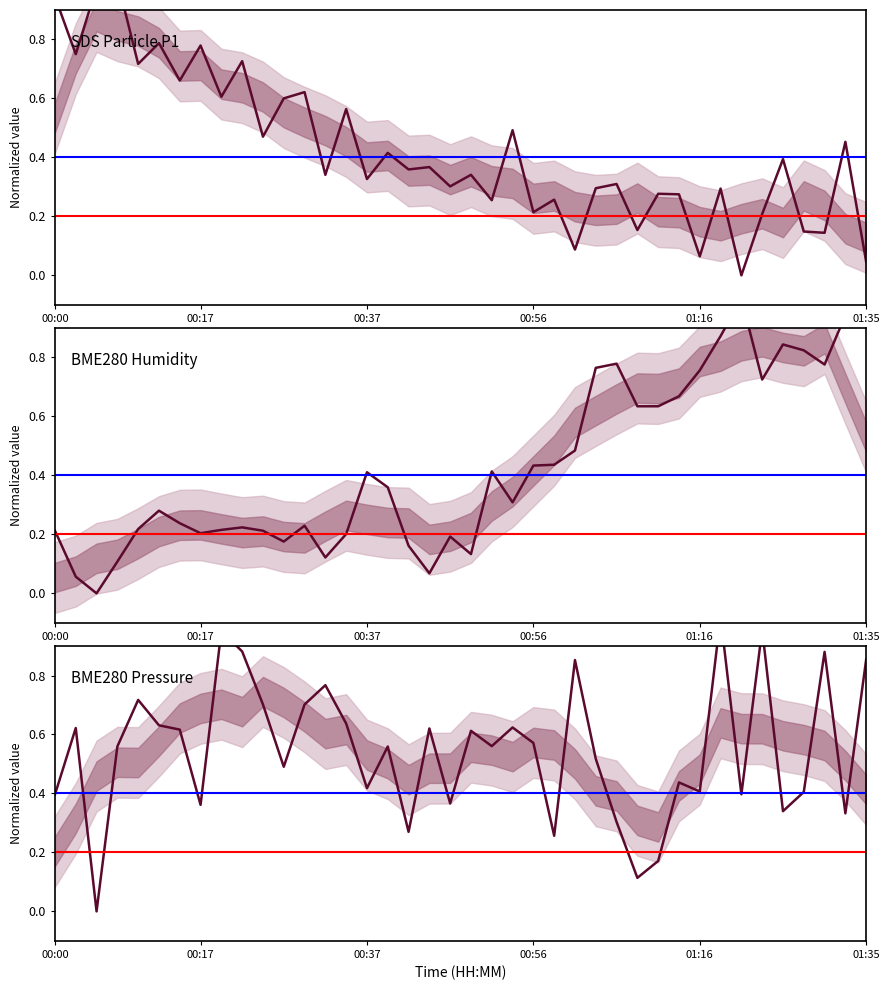

Which category has the highest value in the BME280_pressure series?

01:18